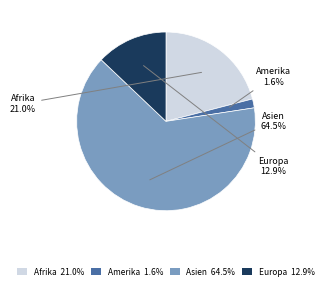

To the nearest percent, what percentage of the pie is Europa?

13%